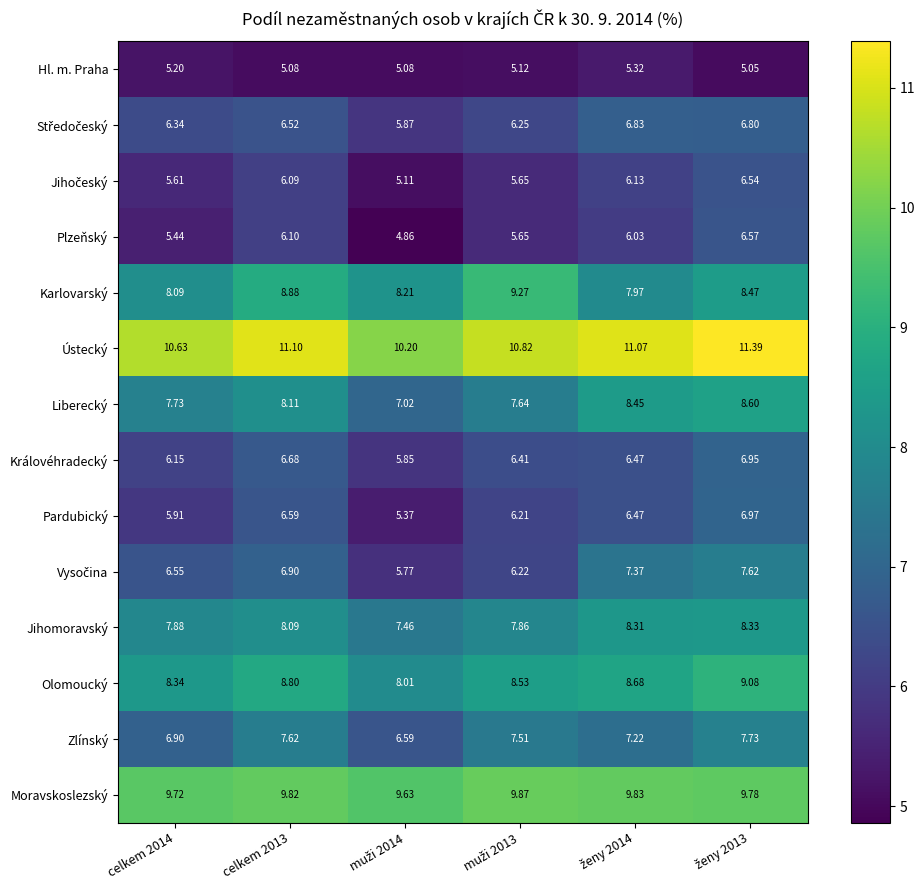

Which series has the largest total across all categories?

Ústecký